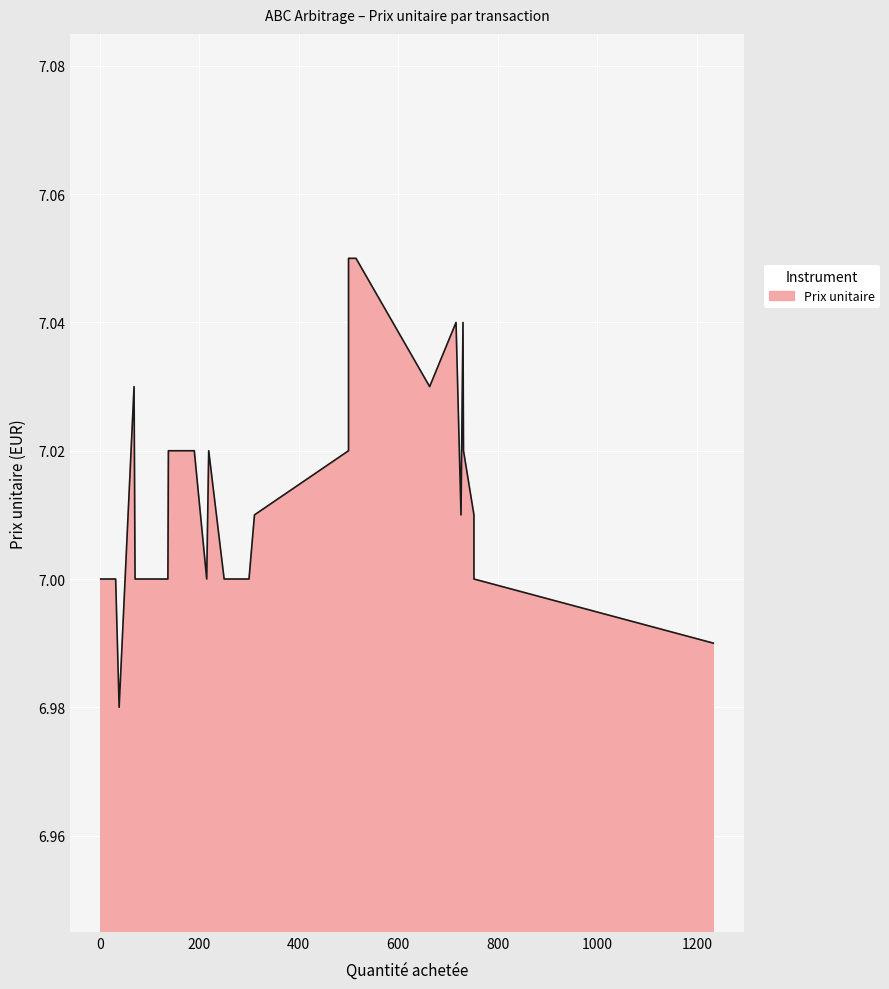

How many values are below 7?

2